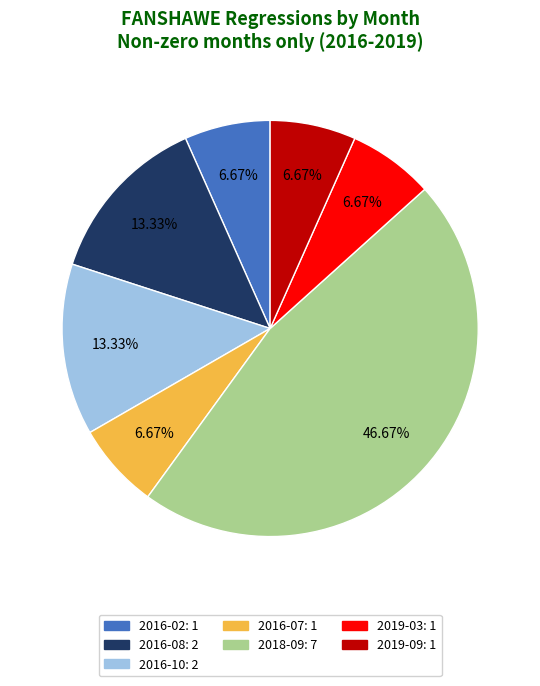

Is it true that 2016-02 is 21% of the pie?

False